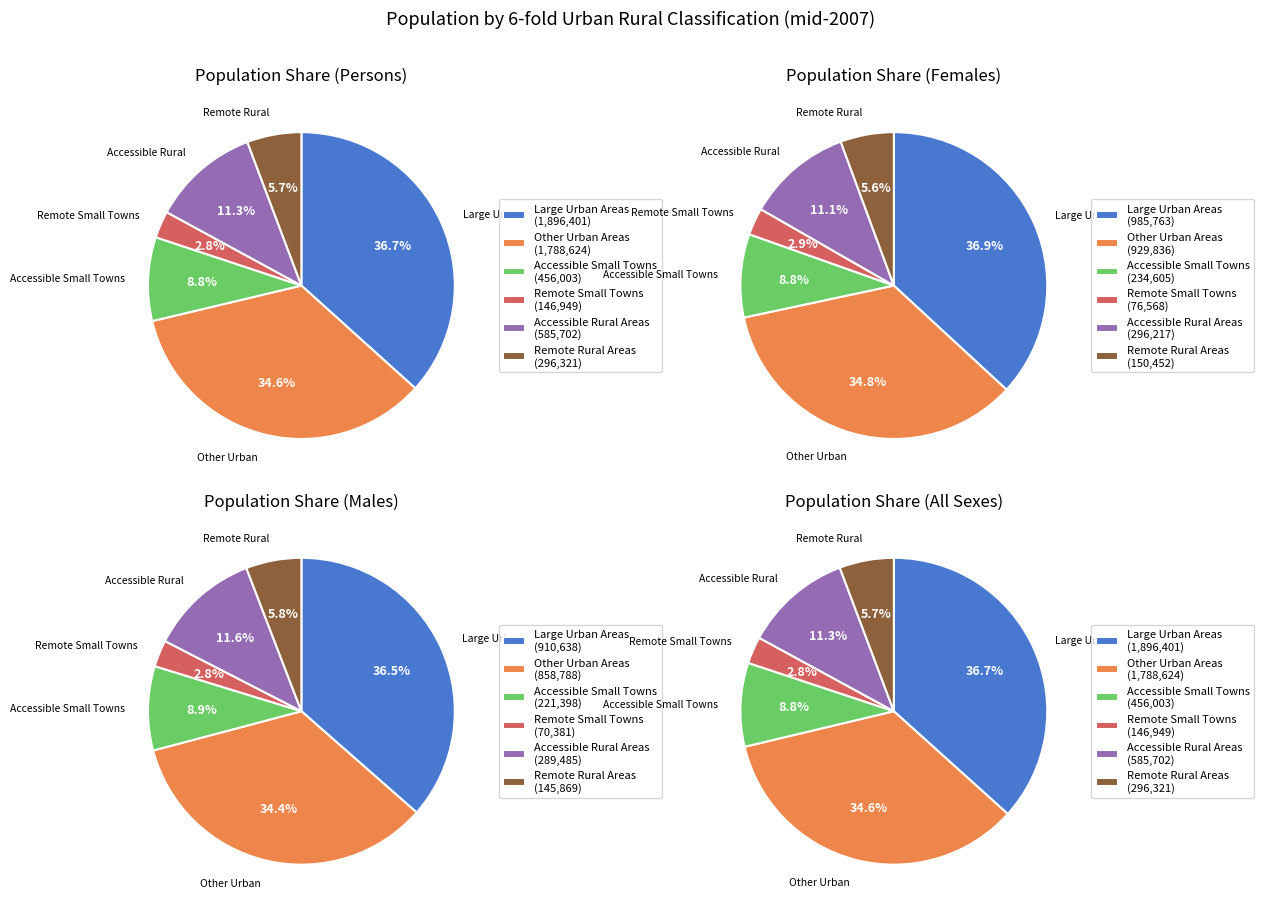

To the nearest percent, what percentage of the pie is Other Urban Areas?

35%